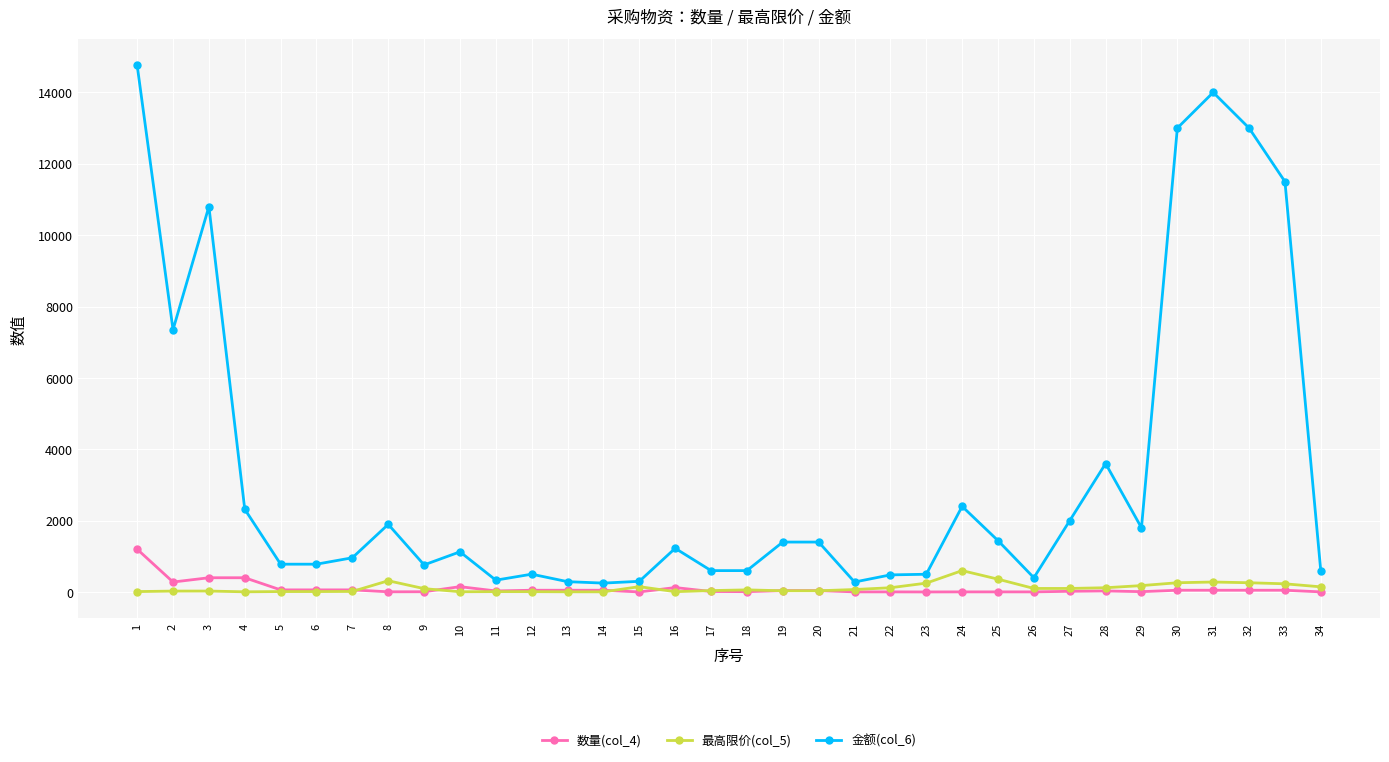

How many lines are shown in the chart?

3